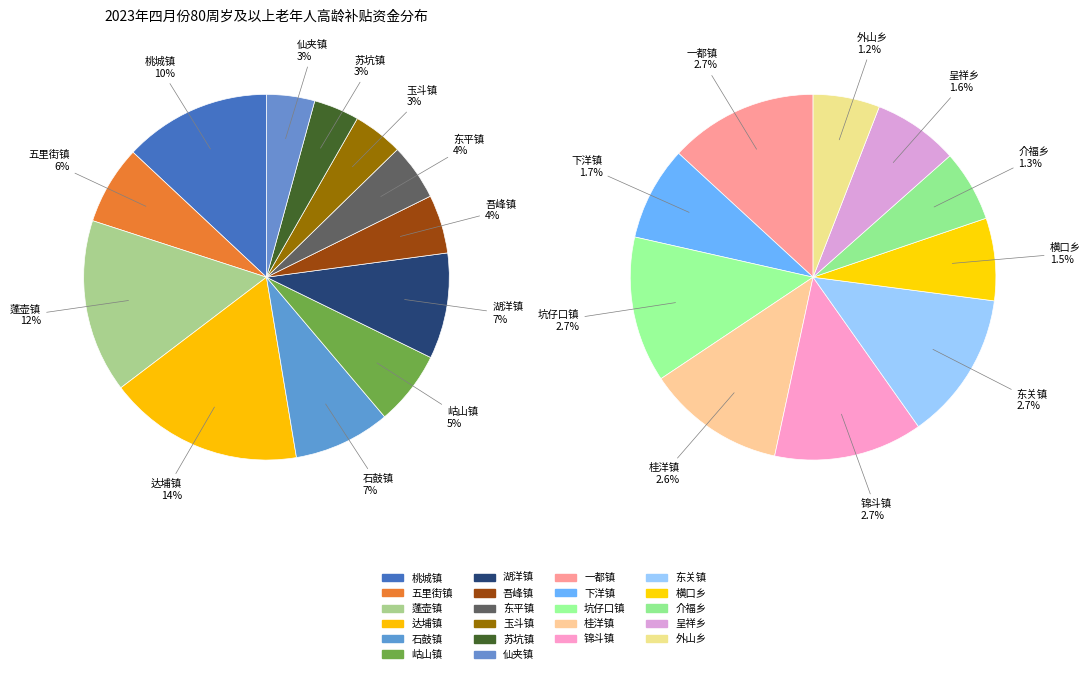

Approximately how many times larger is the value at 石鼓镇 compared to 苏坑镇?

2.1